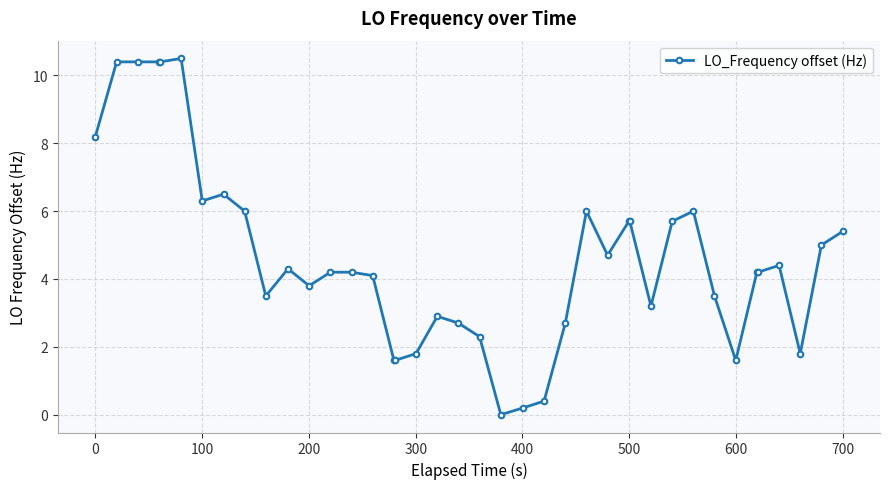

What is the maximum value shown in the chart?

10.5